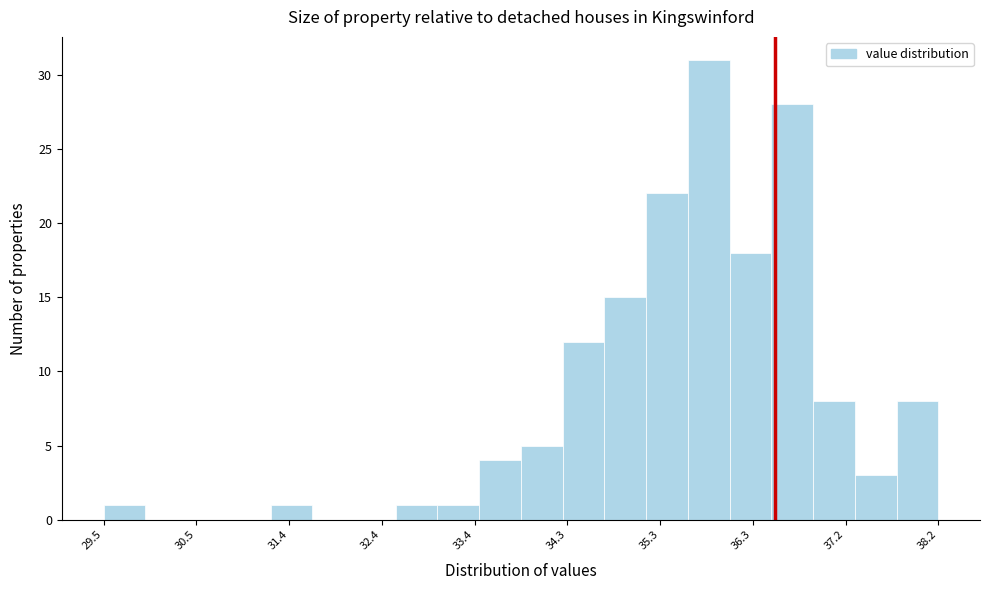

Over which range of the x-axis is the bar tallest?

35.6 to 36.0